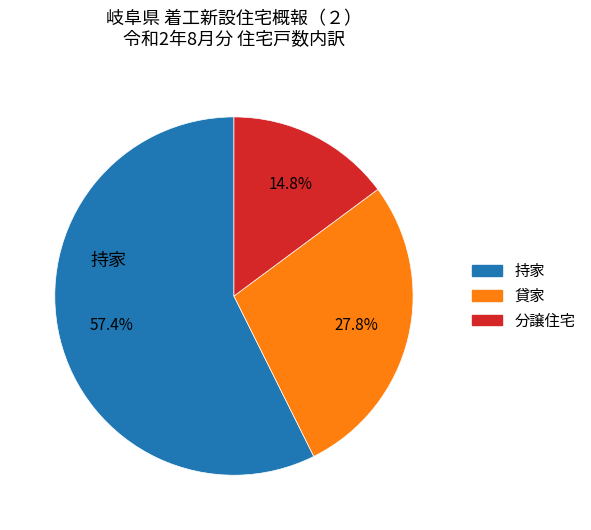

Is there any slice that represents more than half of the pie?

Yes